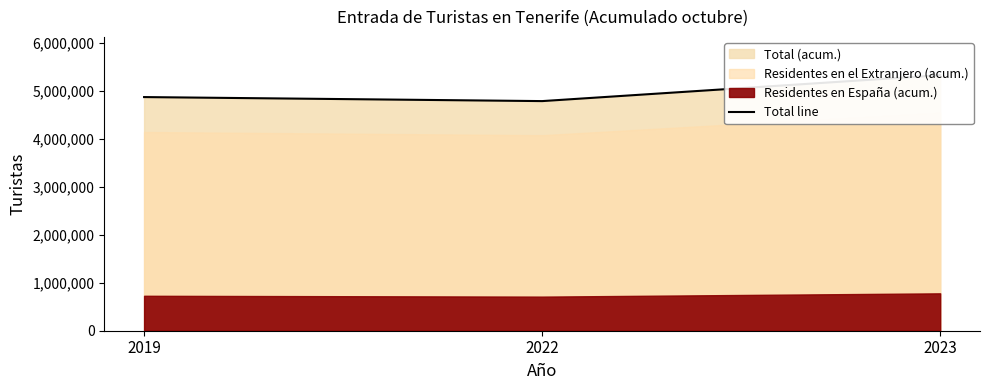

Reading left to right, transcribe all the data shown in this chart.

2019=4875620	2022=4791553	2023=5331697